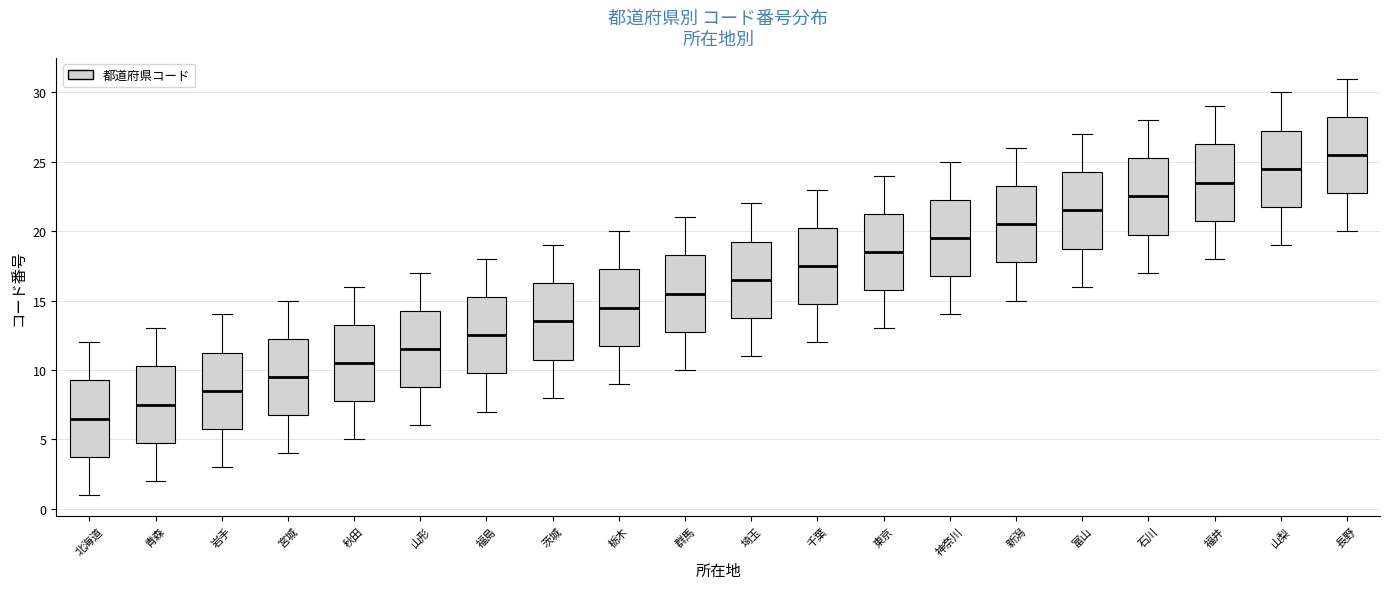

Reading left to right, read every box against the y-axis: the position of its median line, the range the box covers, and the ends of its whiskers. The values are not printed on the chart, so give them approximately, as read against the axis.

北海道: median 6.5, box 4.0 to 9.5, whiskers 1.0 to 12.0
青森: median 7.5, box 5.0 to 10.5, whiskers 2.0 to 13.0
岩手: median 8.5, box 6.0 to 11.5, whiskers 3.0 to 14.0
宮城: median 9.5, box 7.0 to 12.5, whiskers 4.0 to 15.0
秋田: median 10.5, box 8.0 to 13.5, whiskers 5.0 to 16.0
山形: median 11.5, box 9.0 to 14.5, whiskers 6.0 to 17.0
福島: median 12.5, box 10.0 to 15.5, whiskers 7.0 to 18.0
茨城: median 13.5, box 11.0 to 16.5, whiskers 8.0 to 19.0
栃木: median 14.5, box 12.0 to 17.5, whiskers 9.0 to 20.0
群馬: median 15.5, box 13.0 to 18.5, whiskers 10.0 to 21.0
埼玉: median 16.5, box 14.0 to 19.5, whiskers 11.0 to 22.0
千葉: median 17.5, box 15.0 to 20.5, whiskers 12.0 to 23.0
東京: median 18.5, box 16.0 to 21.5, whiskers 13.0 to 24.0
神奈川: median 19.5, box 17.0 to 22.5, whiskers 14.0 to 25.0
新潟: median 20.5, box 18.0 to 23.5, whiskers 15.0 to 26.0
富山: median 21.5, box 19.0 to 24.5, whiskers 16.0 to 27.0
石川: median 22.5, box 20.0 to 25.5, whiskers 17.0 to 28.0
福井: median 23.5, box 21.0 to 26.5, whiskers 18.0 to 29.0
山梨: median 24.5, box 22.0 to 27.5, whiskers 19.0 to 30.0
長野: median 25.5, box 23.0 to 28.5, whiskers 20.0 to 31.0